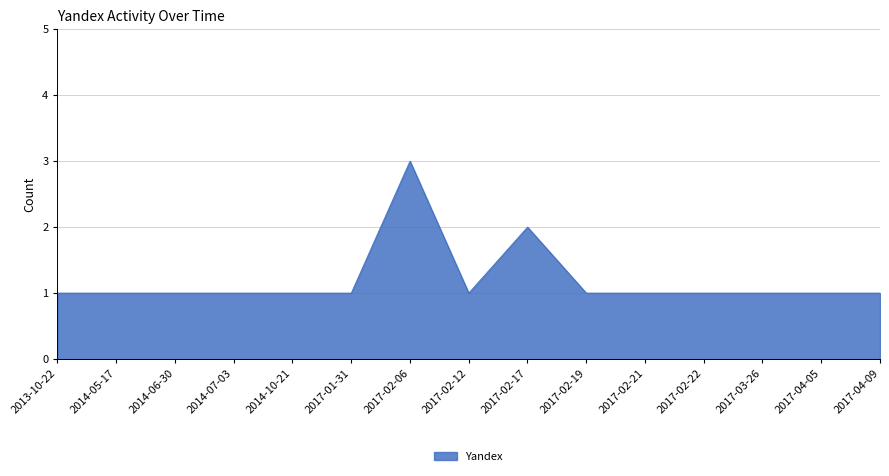

True or false: there are more than 1 points higher than both neighbors.

True